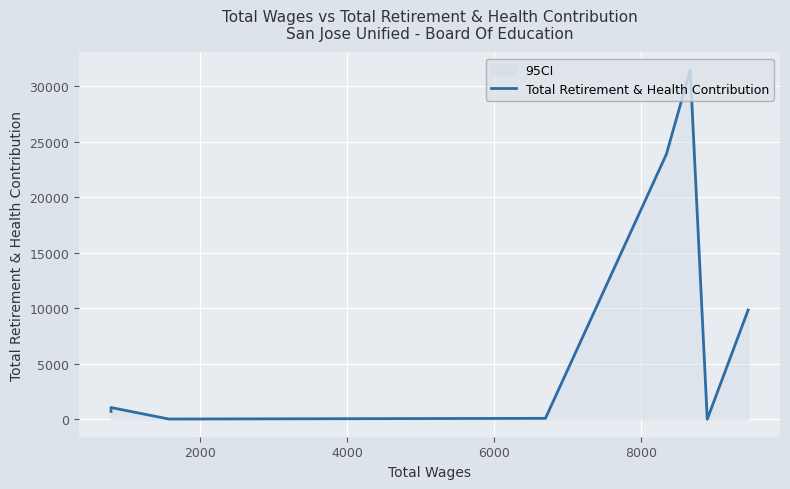

What is the difference between the second highest and minimum values?

23875